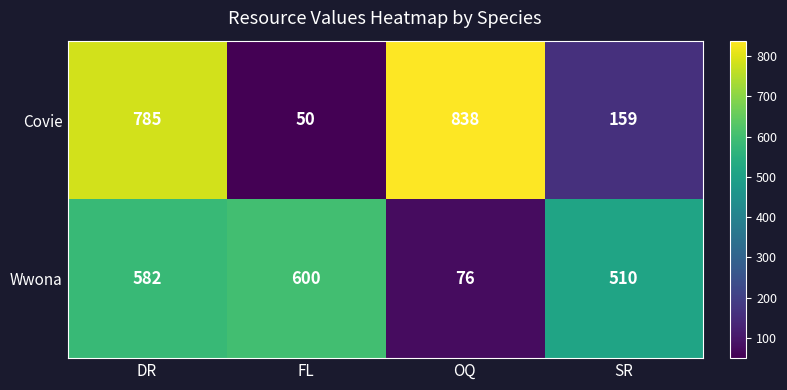

Count the number of data series in this chart.

2